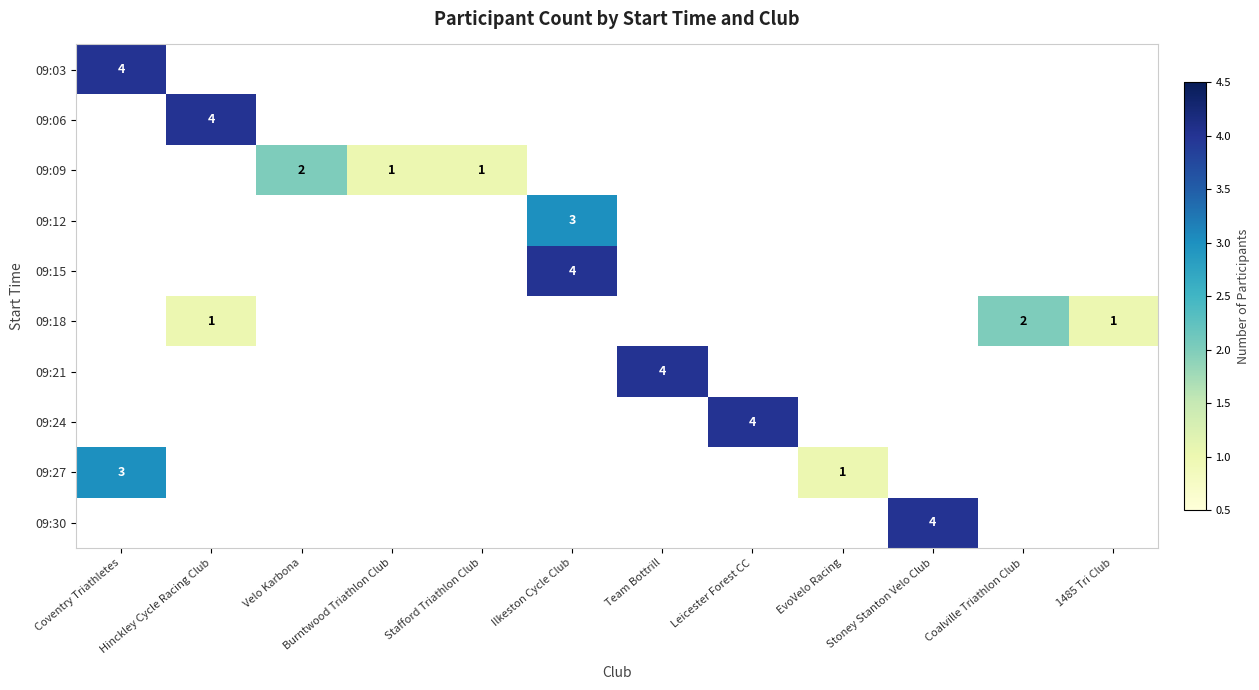

Which has a higher value, Velo Karbona or Coalville Triathlon Club?

Velo Karbona